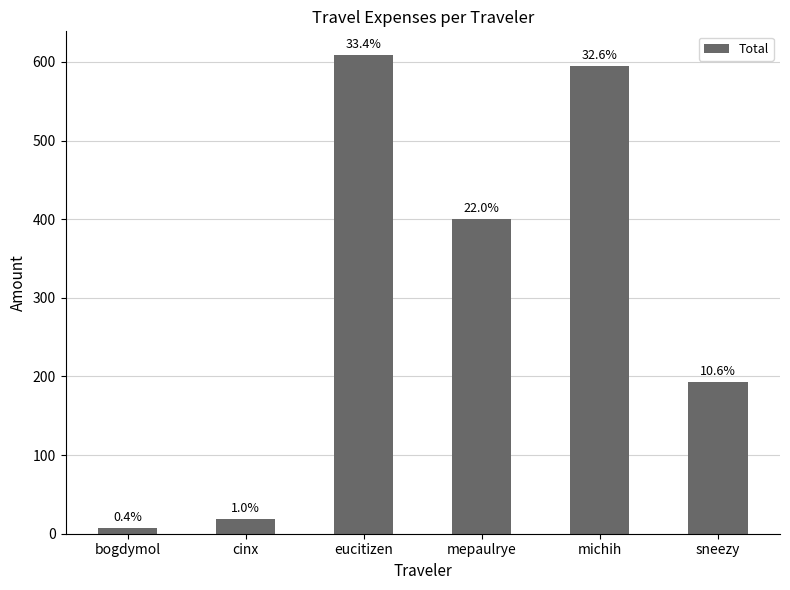

What value does the data have at cinx?

18.7